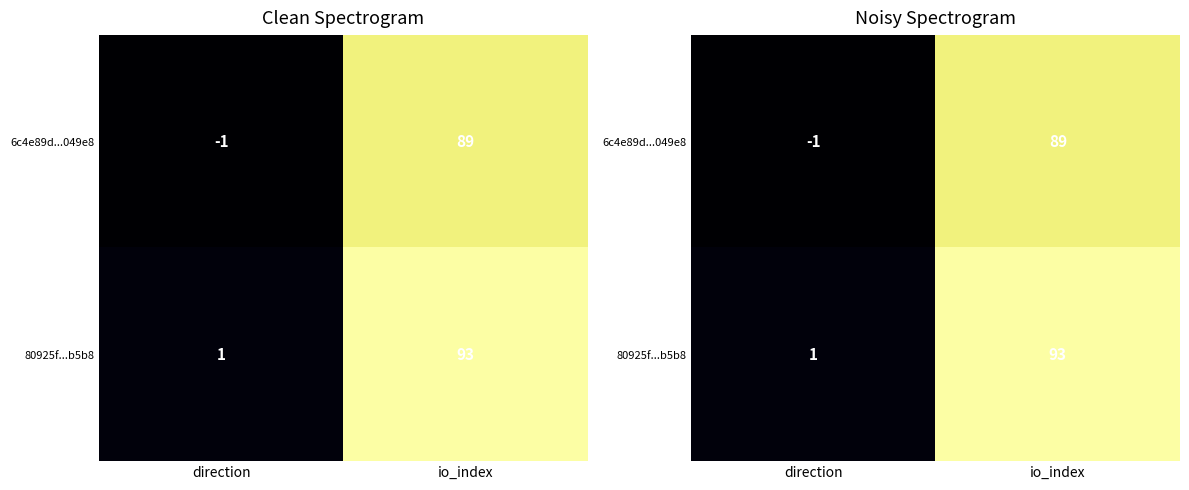

List the series in order of their peak value, lowest first.

6c4e89d...049e8, 80925f...b5b8